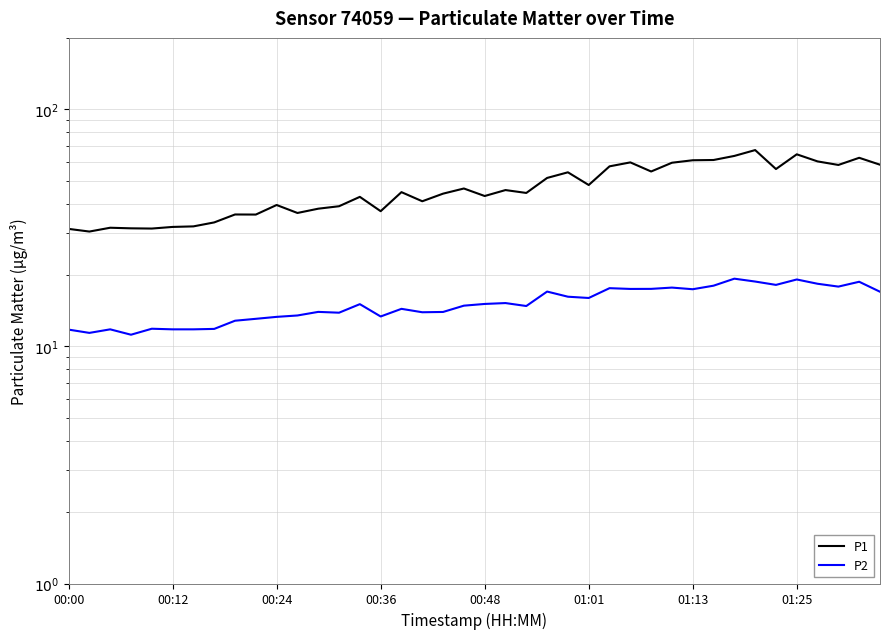

Reading right to left, extract all data points from this chart.

P1: 58.4	62.4	58.2	60.3	64.6	56.0	67.3	63.6	61.1	61.0	59.5	54.6	59.7	57.5	47.9	54.2	51.3	44.4	45.6	43.1	46.3	44.1	40.9	44.7	37.2	42.7	39.0	38.1	36.5	39.5	36.0	36.0	33.3	32.1	31.9	31.4	31.5	31.6	30.5	31.3
P2: 17.0	18.7	17.9	18.4	19.1	18.2	18.8	19.3	18.0	17.4	17.7	17.5	17.5	17.6	16.0	16.2	17.0	14.8	15.2	15.1	14.8	14.0	13.9	14.4	13.4	15.1	13.9	14.0	13.5	13.3	13.1	12.8	11.8	11.8	11.8	11.9	11.2	11.8	11.4	11.8